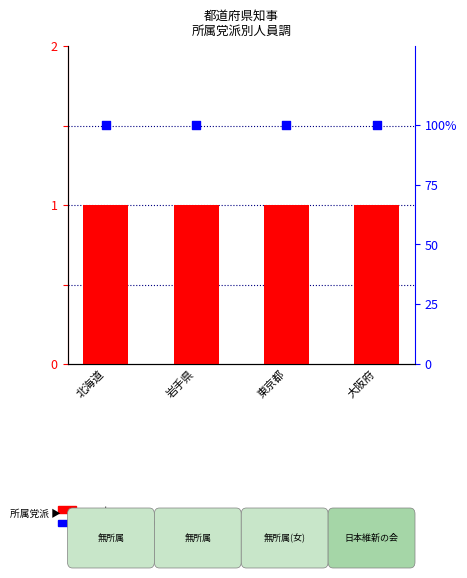

At how many categories does at least one series exceed 12?

4